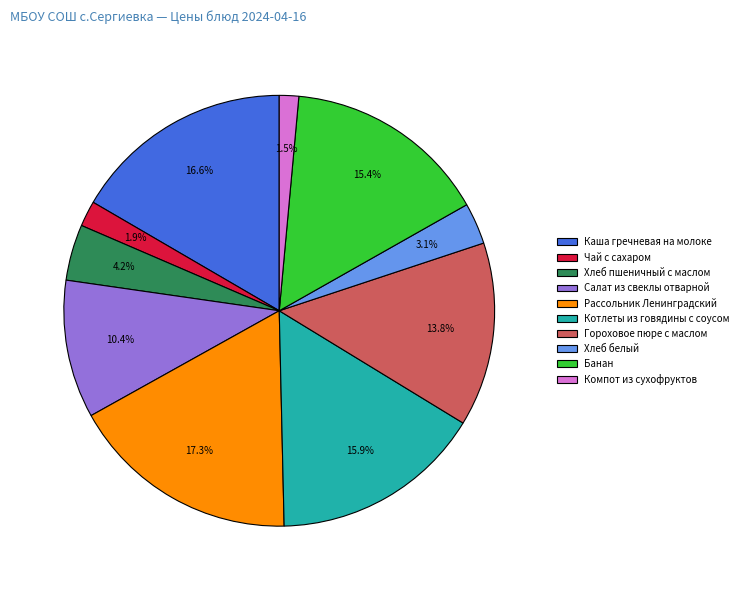

What is the largest slice in the pie chart?

Рассольник Ленинградский